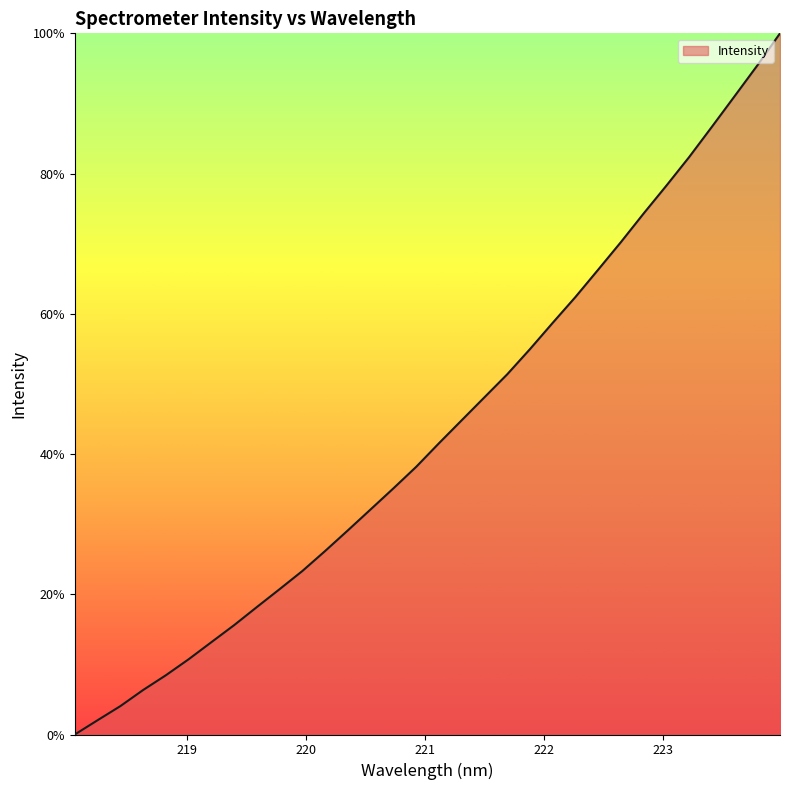

What is the maximum value shown in the chart?

100.0